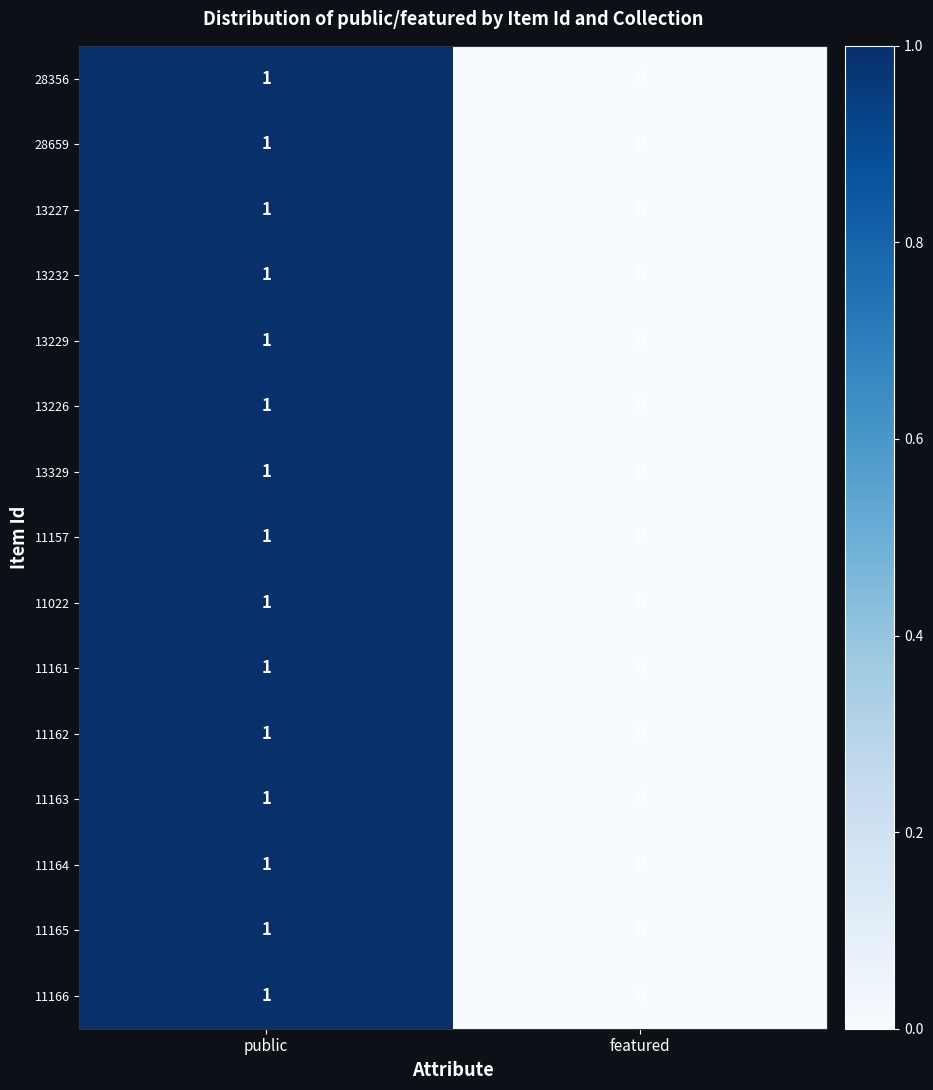

At which category does the chart reach its peak across all series?

public